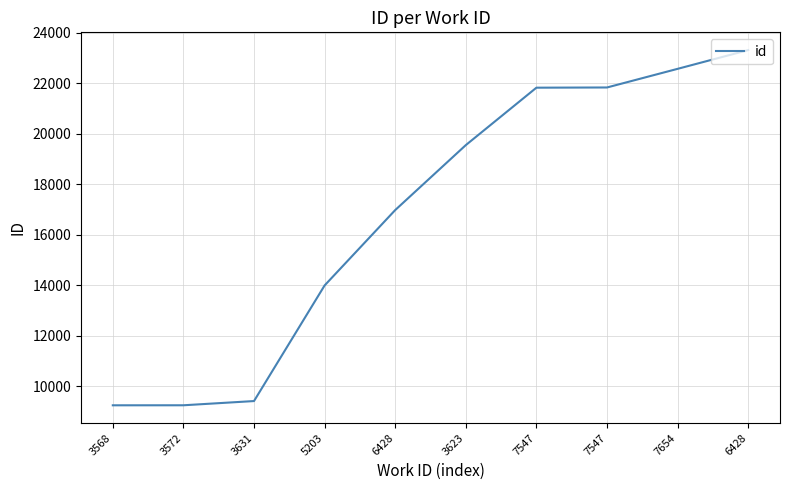

Is this an area chart (filled region under the line)?

No